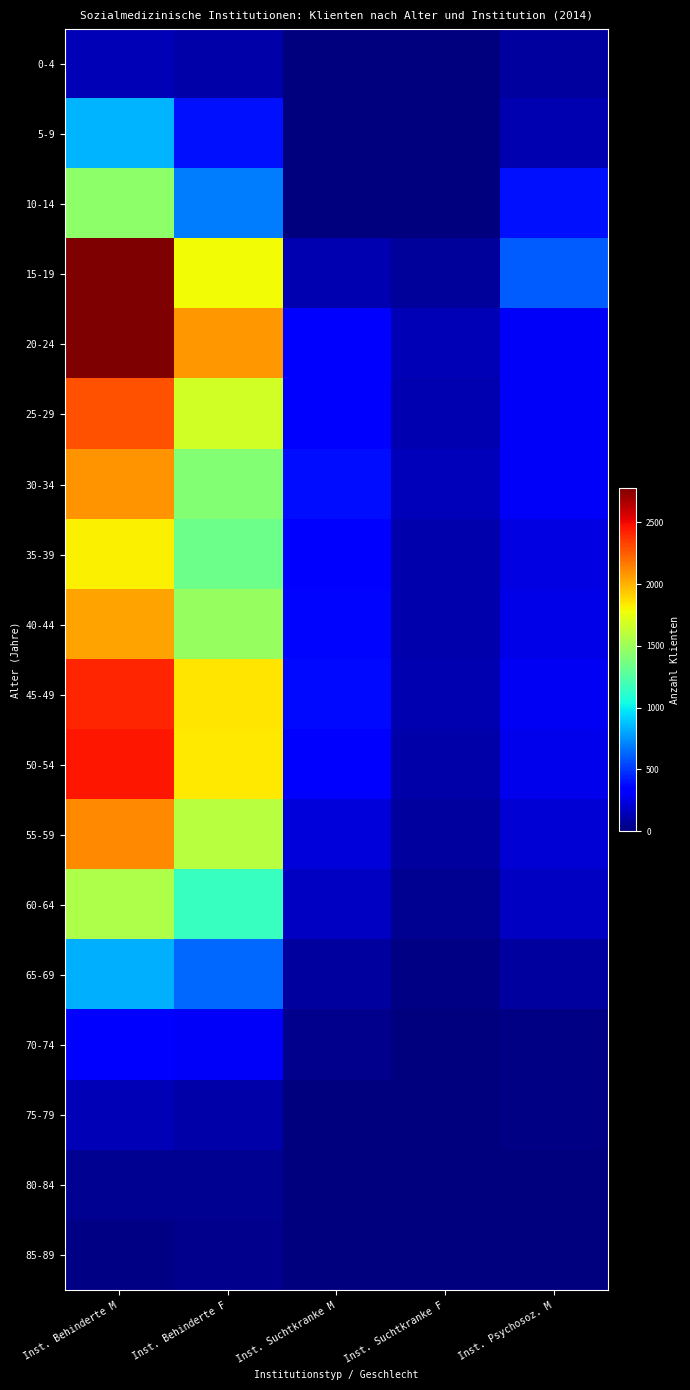

What is the total value across all series at Inst. Behinderte F?

18516